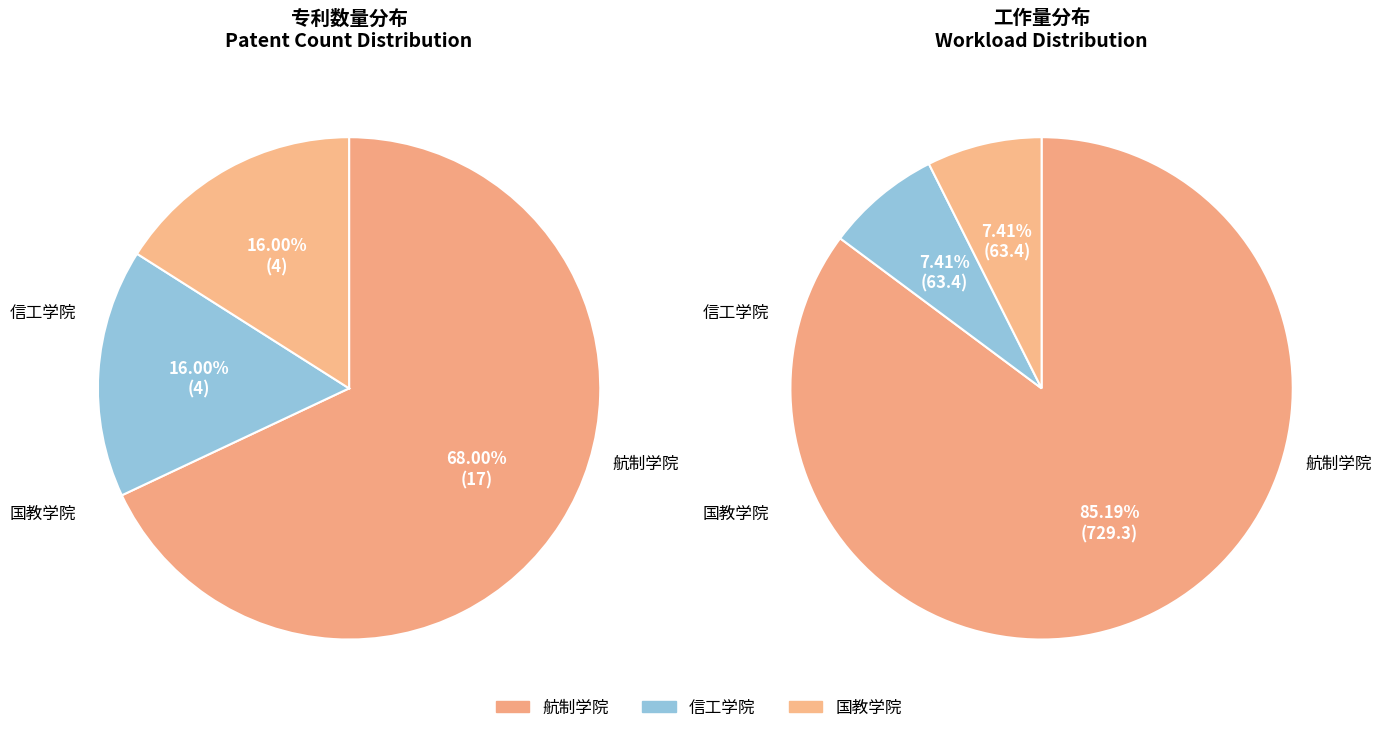

How many segments does this pie chart have?

3